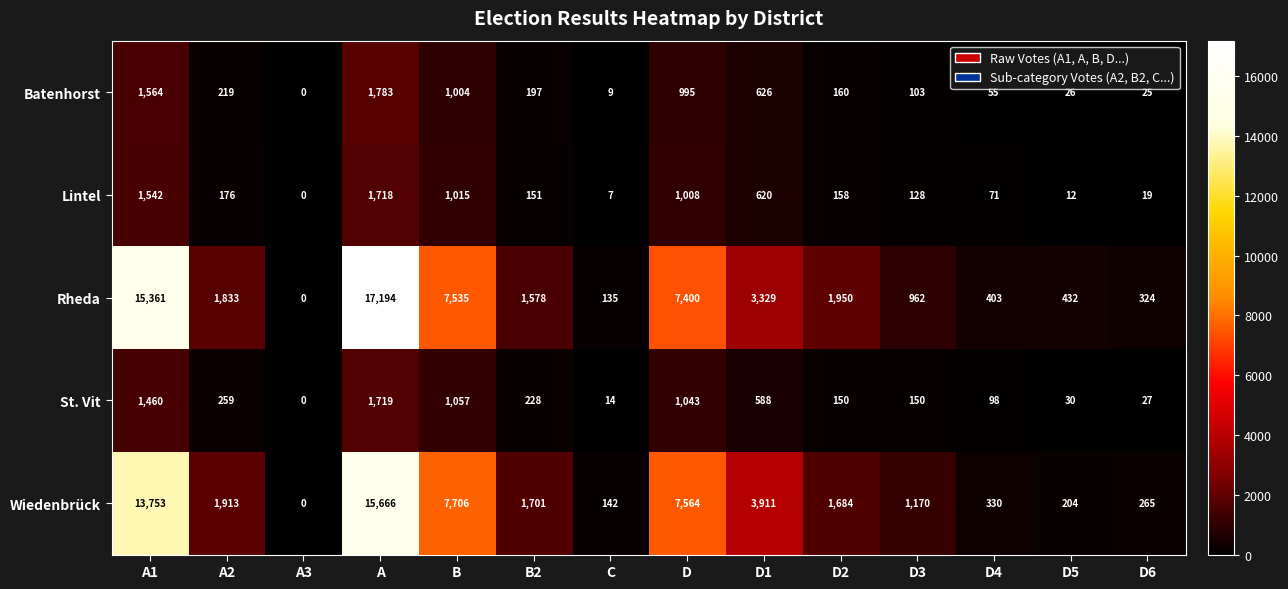

What is the total value across all series at C?

307